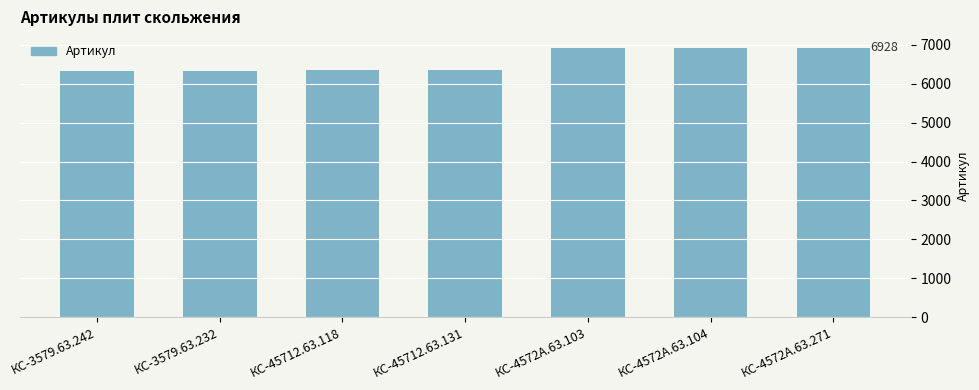

What is the change in value from КС-3579.63.232 to КС-4572А.63.104?

+588